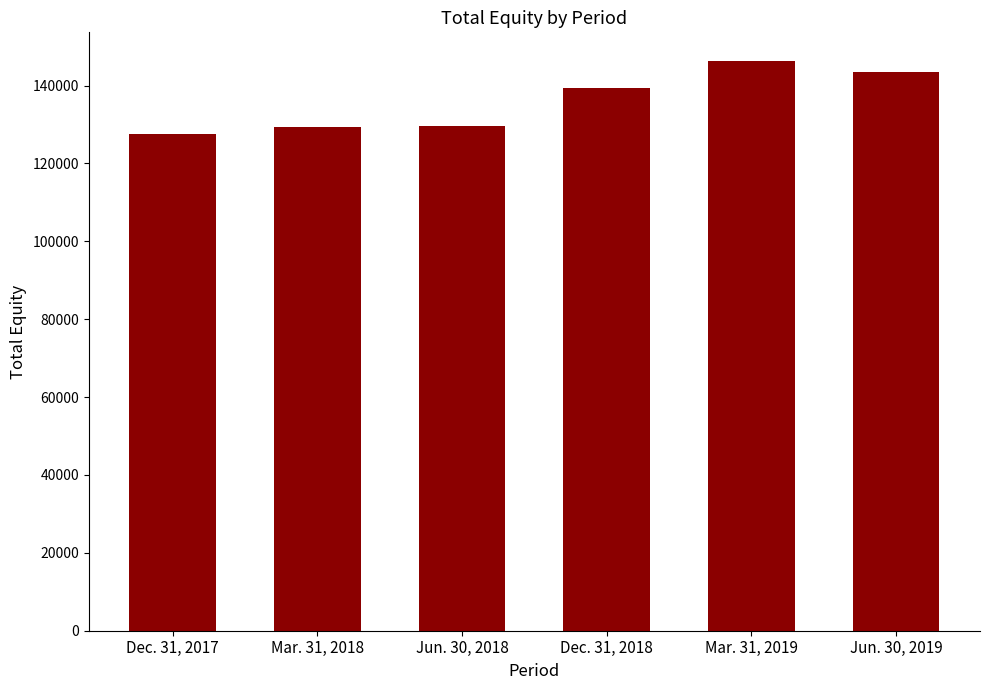

List the labels in order of value, largest first.

Mar. 31, 2019, Jun. 30, 2019, Dec. 31, 2018, Jun. 30, 2018, Mar. 31, 2018, Dec. 31, 2017